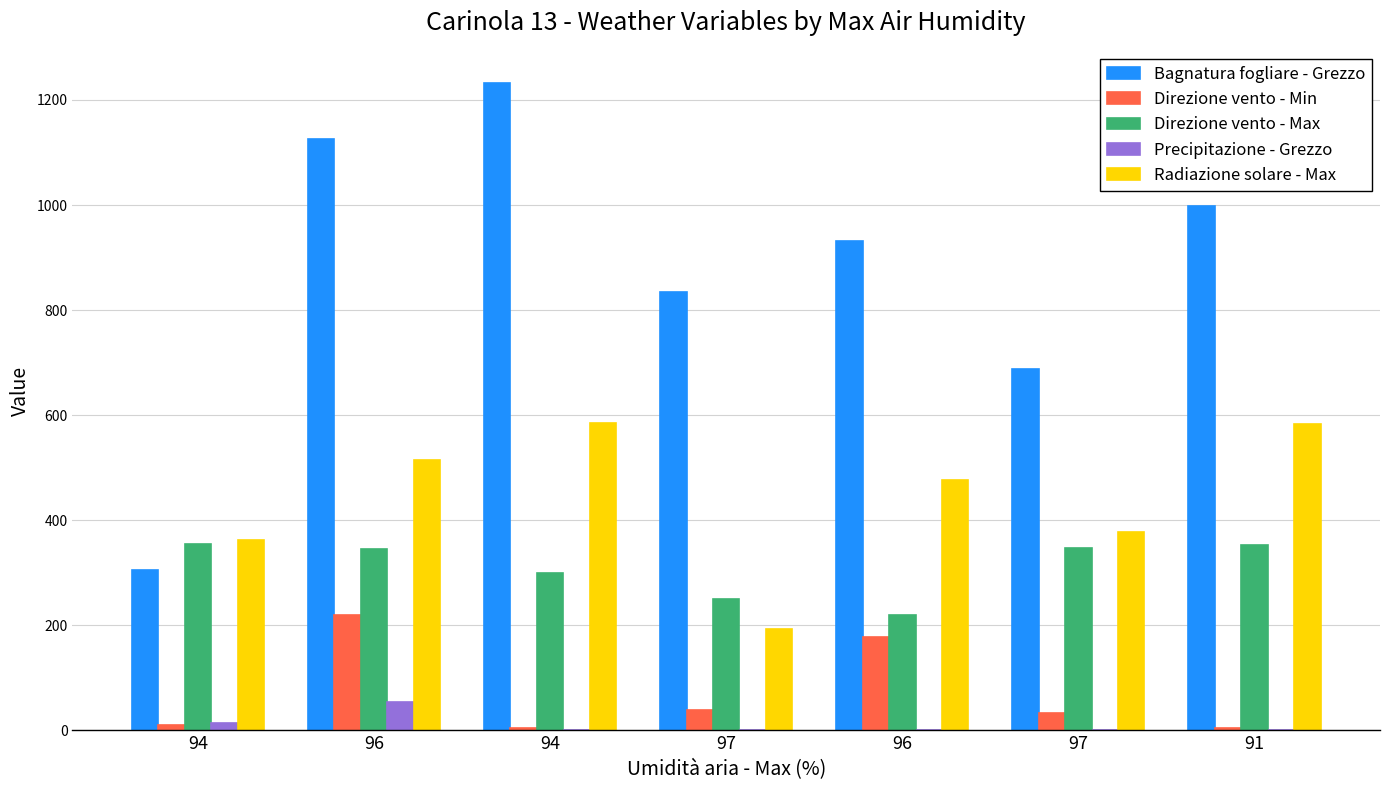

How many groups of bars are there?

7